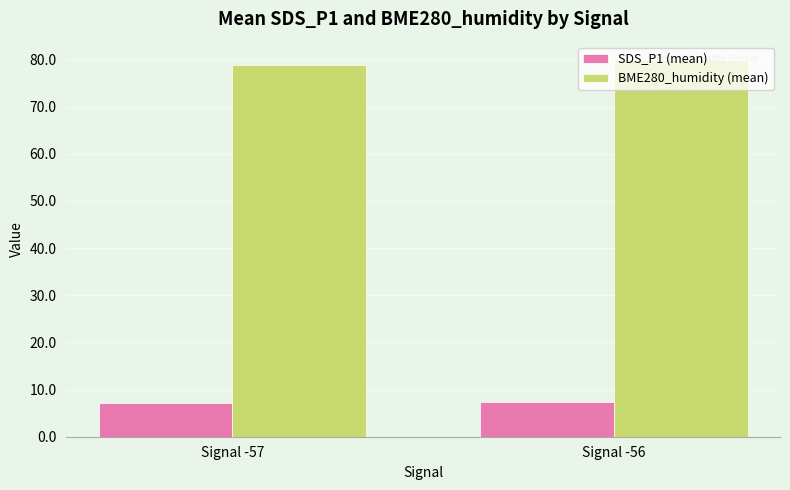

True or false: SDS_P1 (mean) has a value of 7.3 at Signal -56.

True